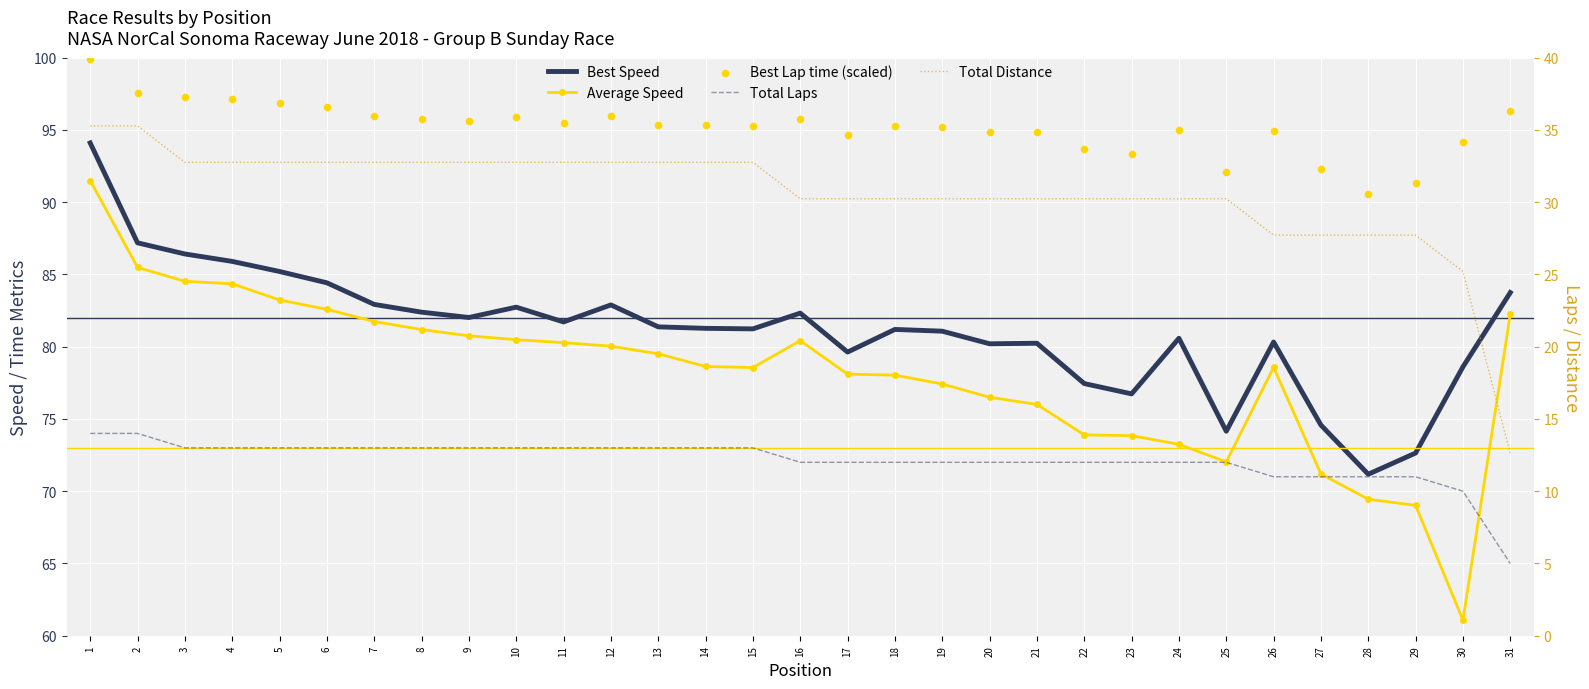

What are all the series names shown in the legend?

Best Speed, Average Speed, Best Lap time (scaled), Total Laps, Total Distance